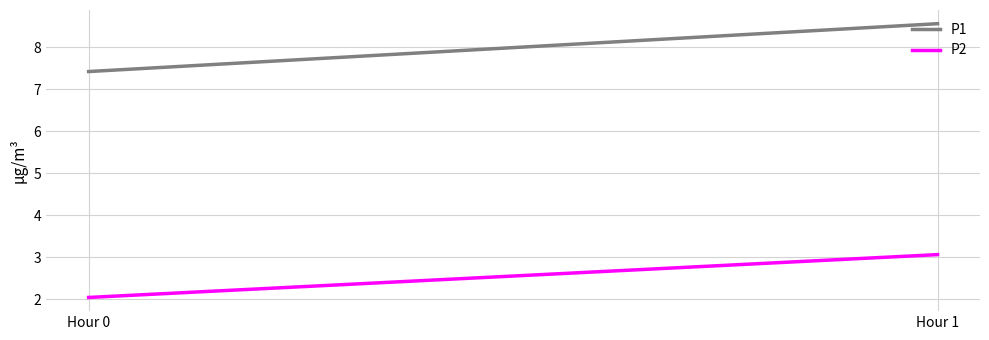

Which label corresponds to the largest value in the chart?

Hour 1